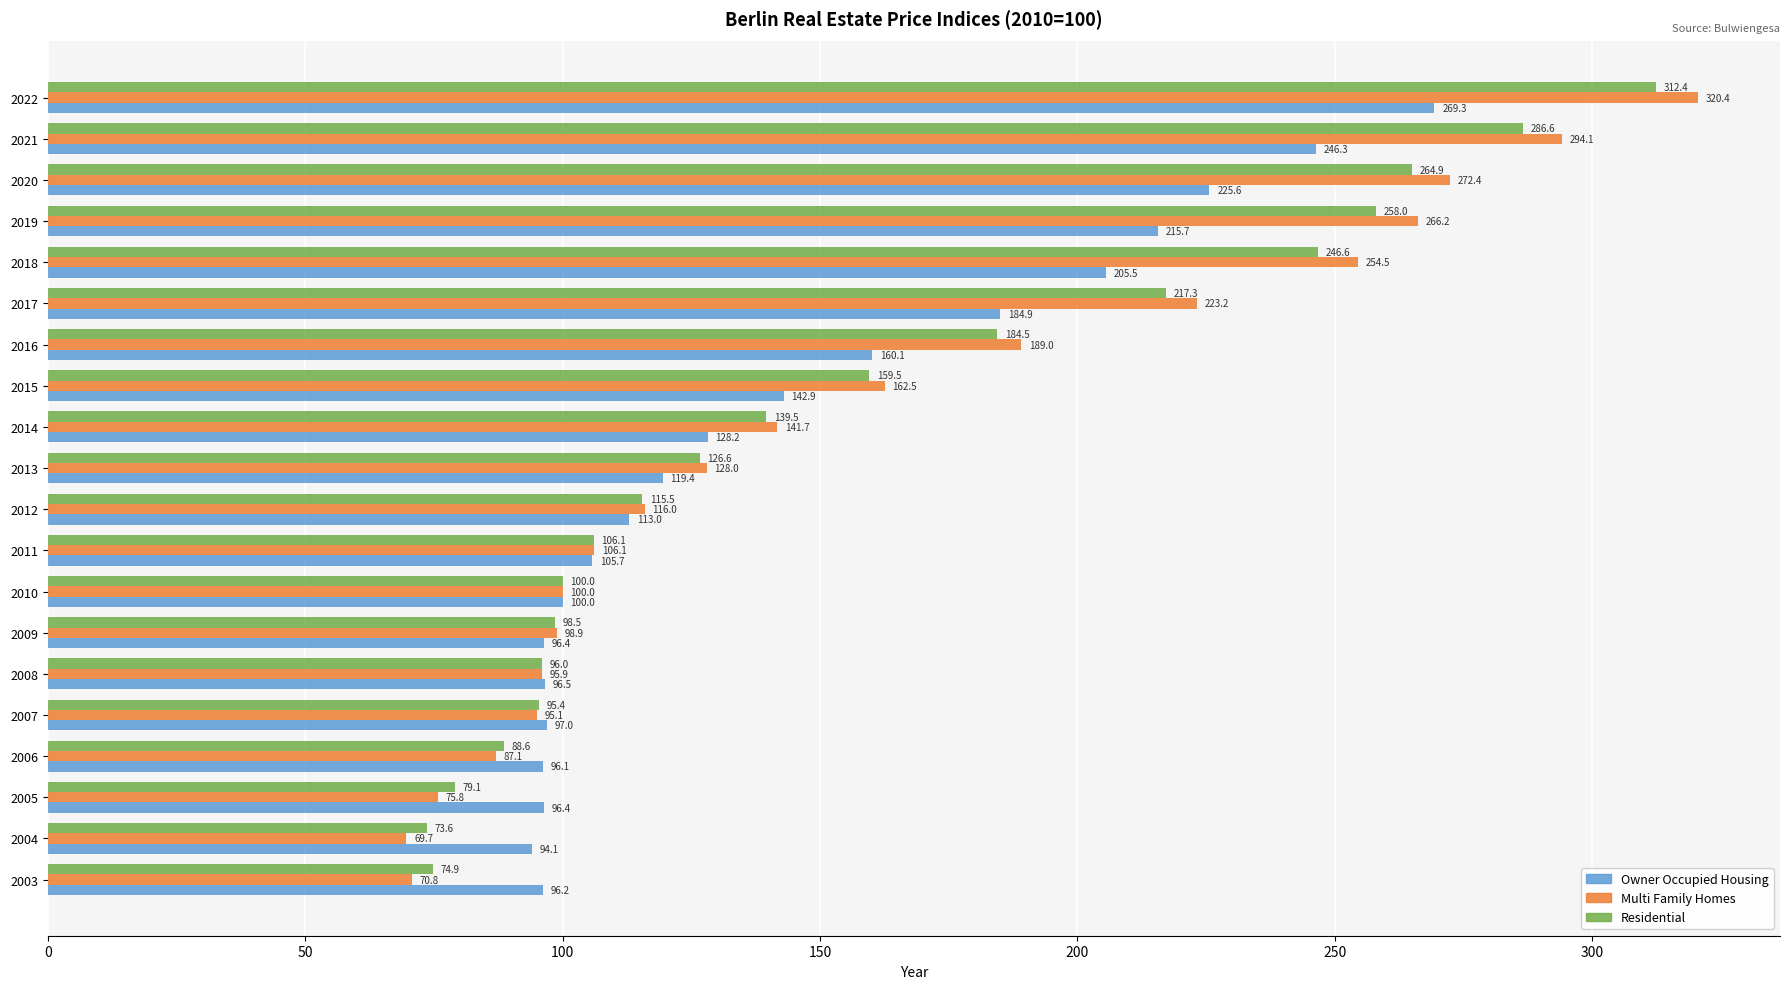

Which series has the widest spread of values?

Multi Family Homes